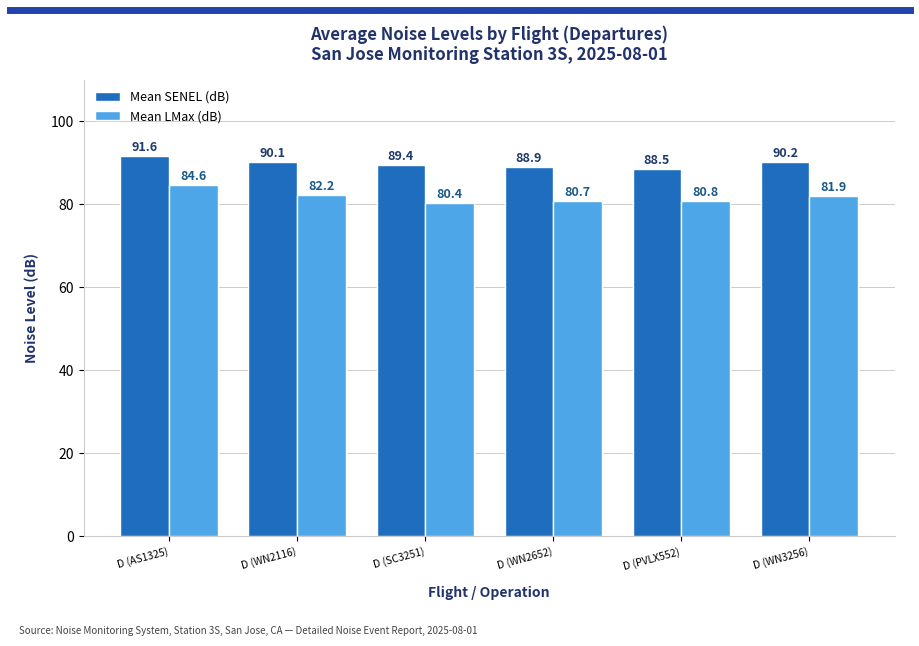

Which series has the largest total across all categories?

Mean SENEL (dB)